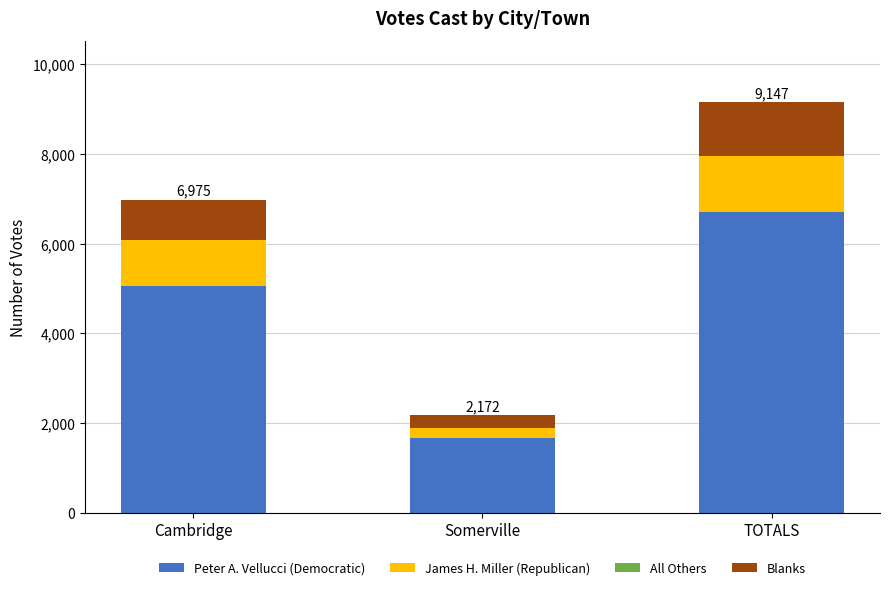

At which label is Peter A. Vellucci (Democratic) closest to 4182?

Cambridge